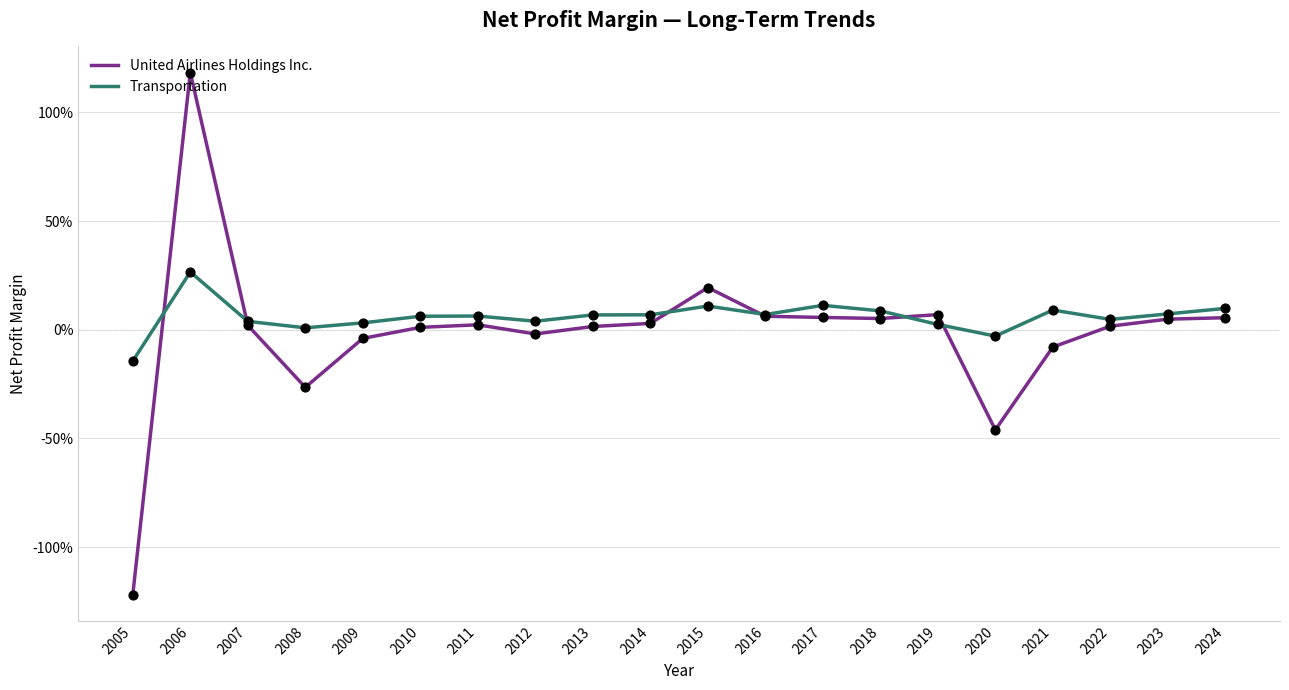

At how many categories does at least one series exceed 0?

18